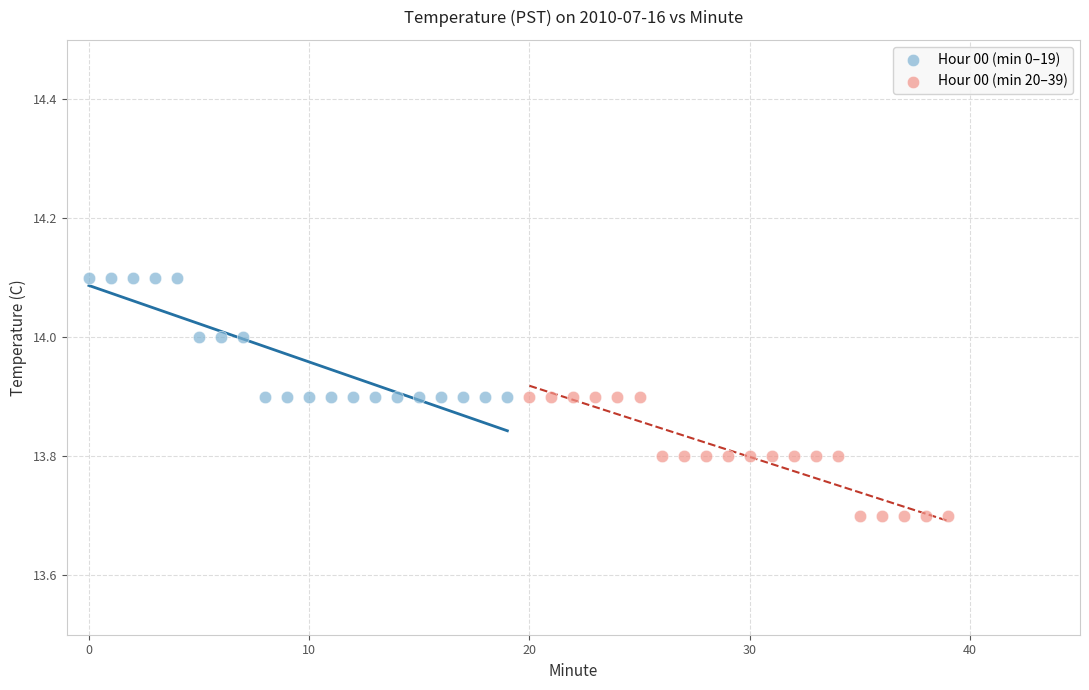

Which series contains the highest Y value?

Hour 00 (min 0–19)